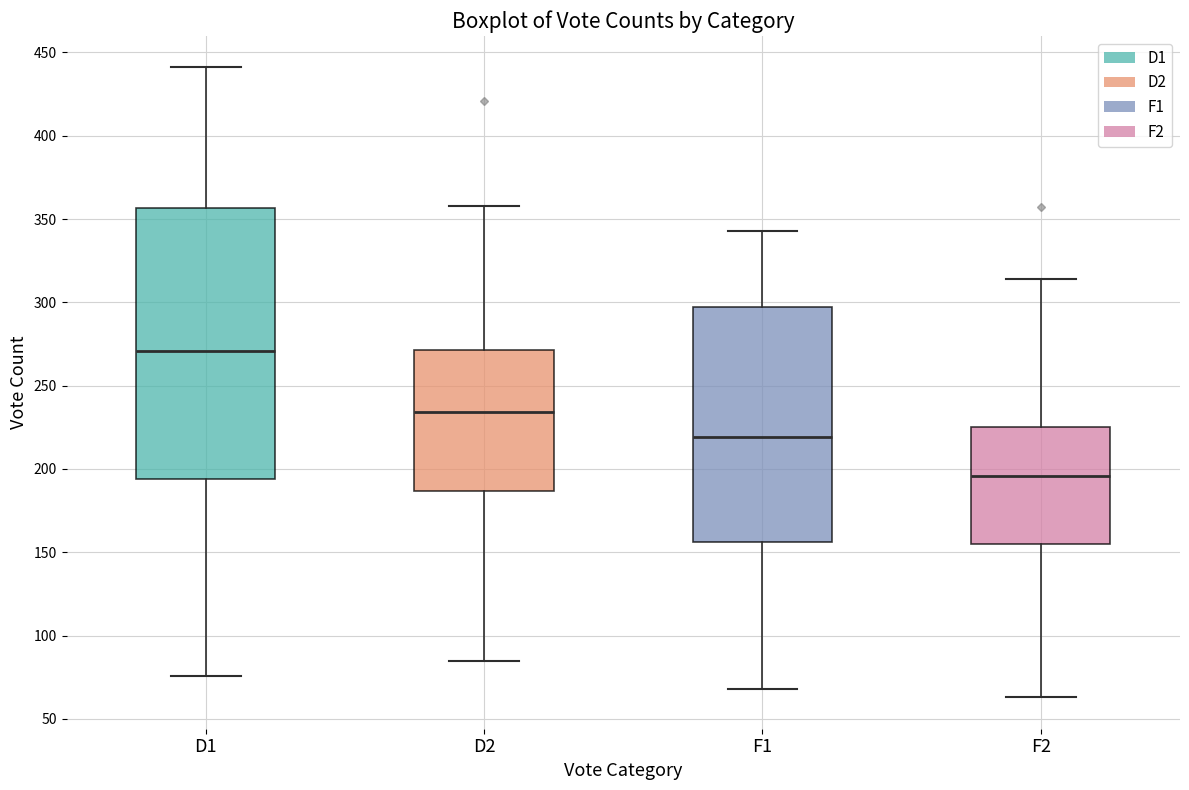

Where is the lower edge of the box for D2 on the y-axis? The values are not printed on the chart, so give them approximately, as read against the axis.

185